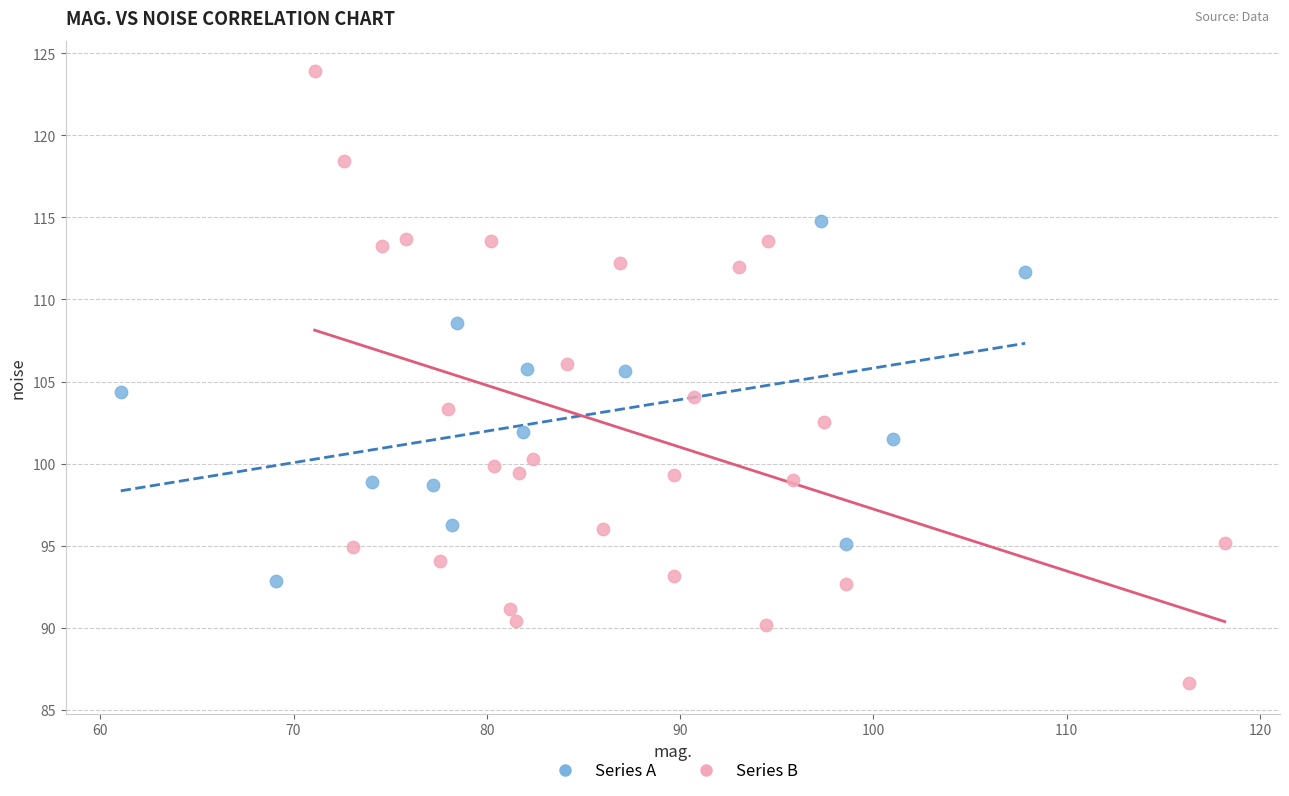

Which series contains the highest Y value?

Series B